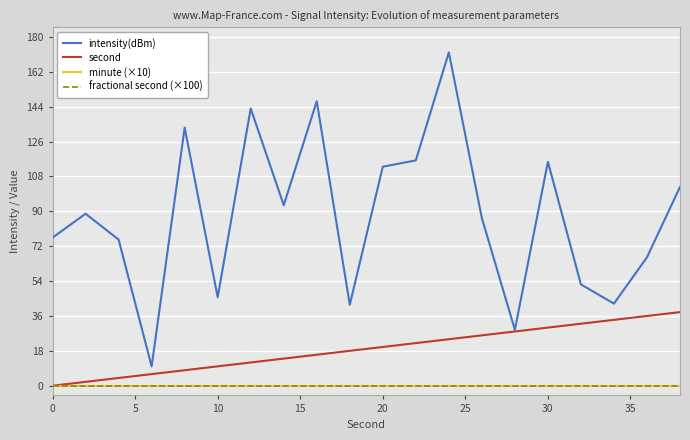

Does the chart have visible grid lines?

Yes